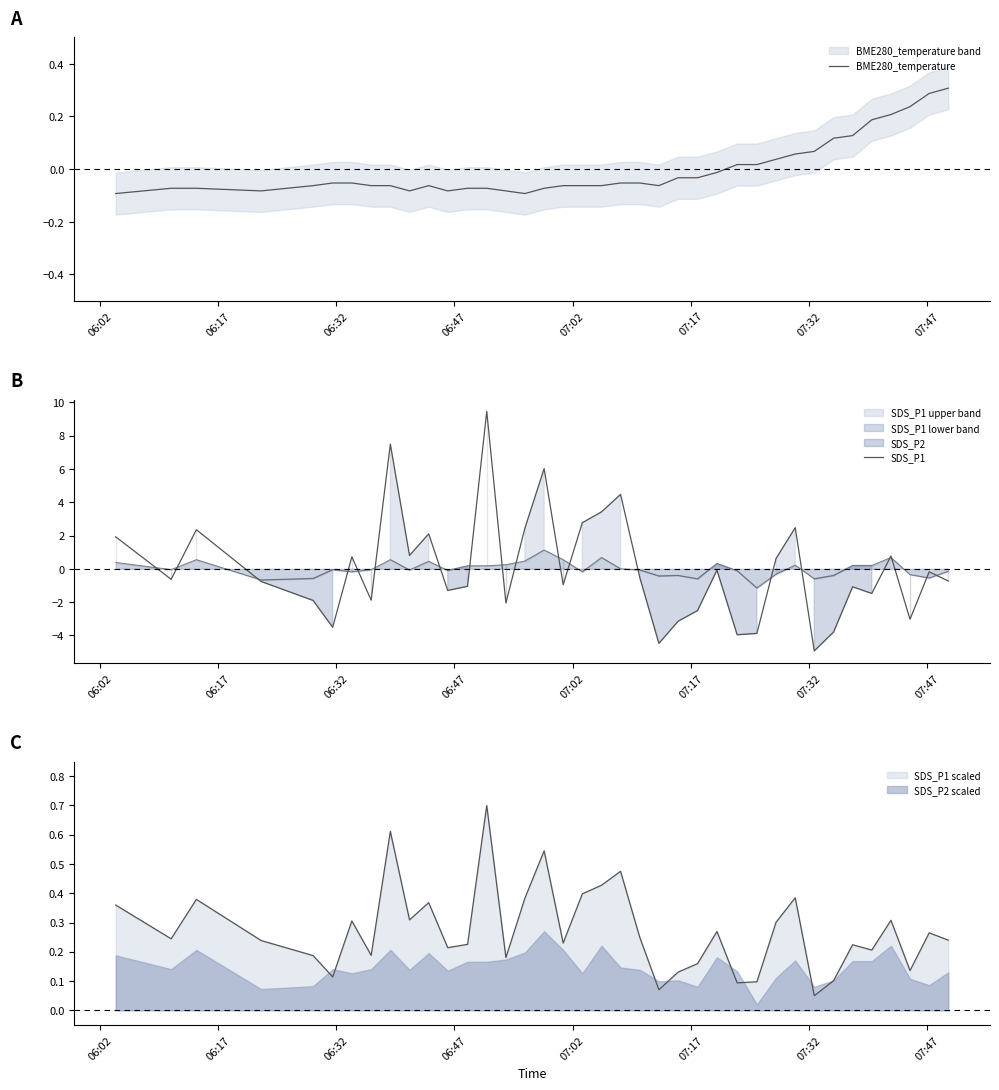

What is the value of the BME280_temperature point at the 23rd from the left?

-0.1